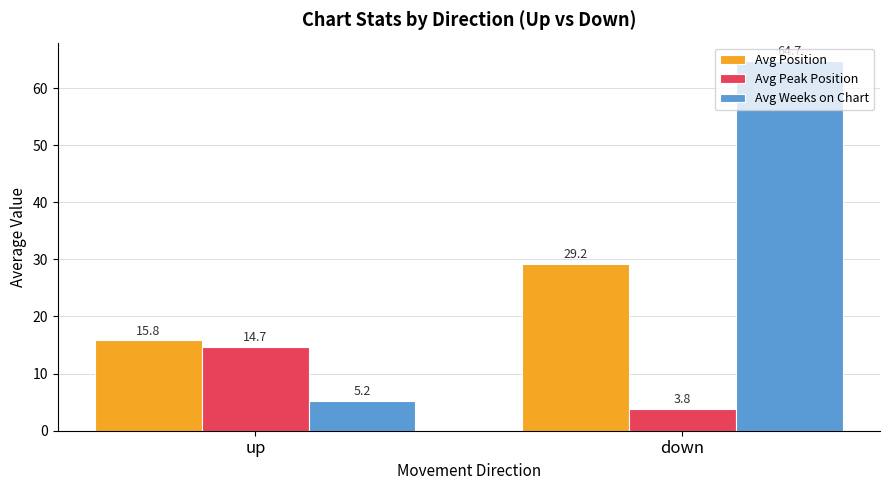

The Avg Position series shows 15.8 at up. True or false?

True